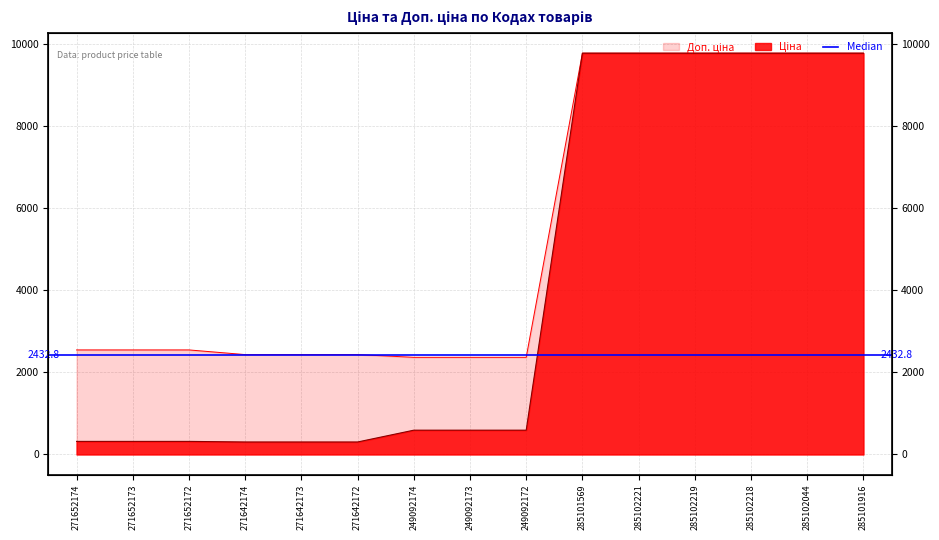

Is it true that Ціна equals 304.1 at 271642173?

True